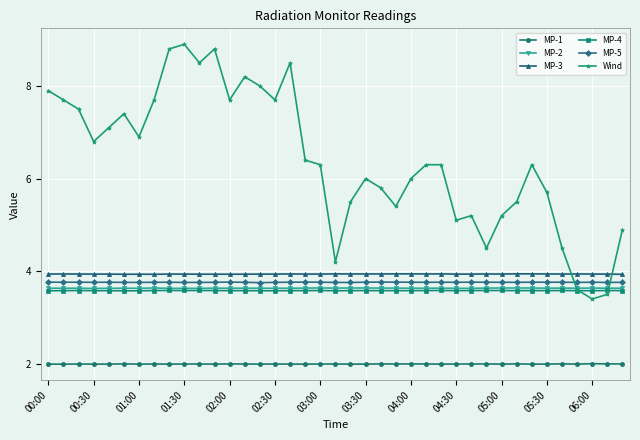

At how many categories does at least one series exceed 5?

32